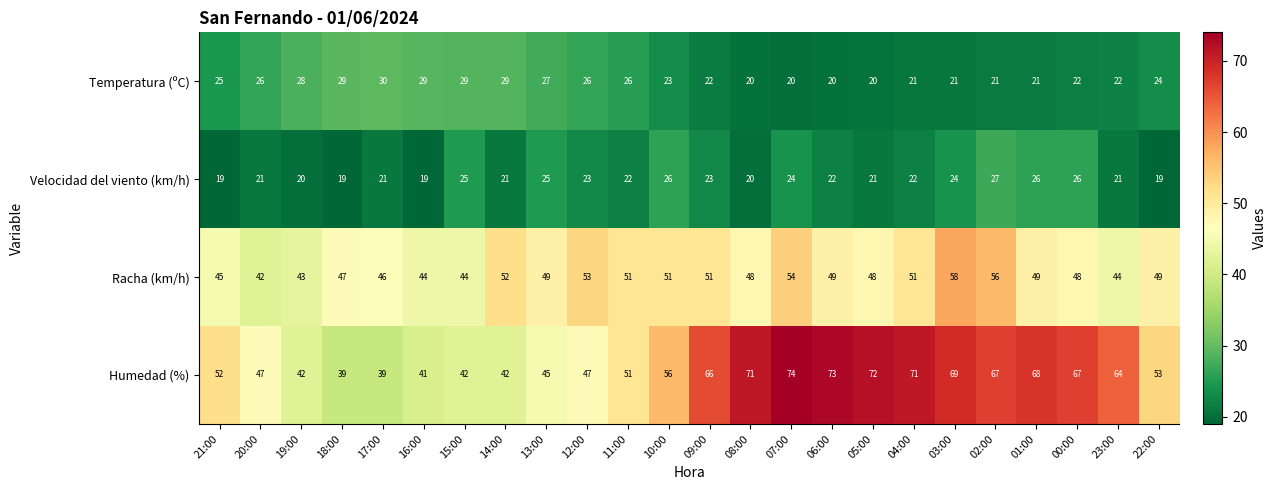

Rank the series by their maximum value, from lowest to highest.

Velocidad del viento (km/h), Temperatura (ºC), Racha (km/h), Humedad (%)